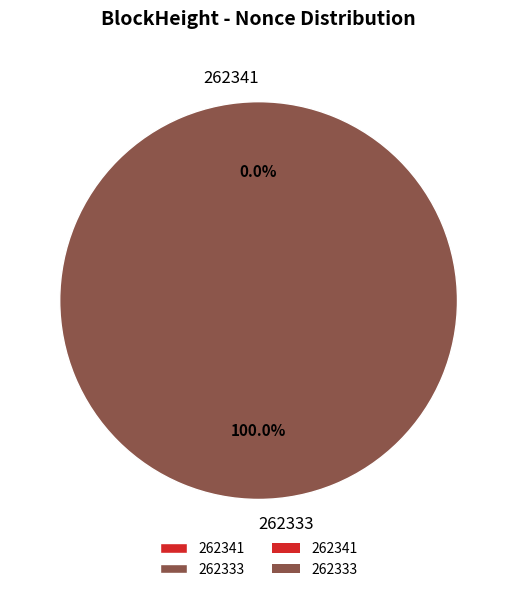

Between 262333 and 262341, which is larger?

262333